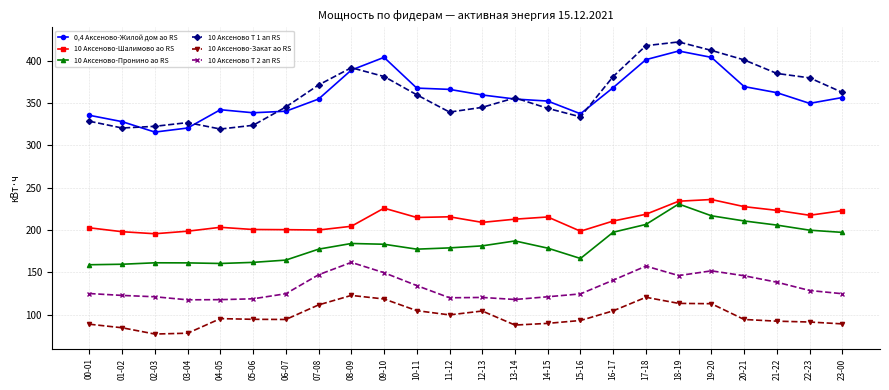

How many distinct data groups are displayed?

6